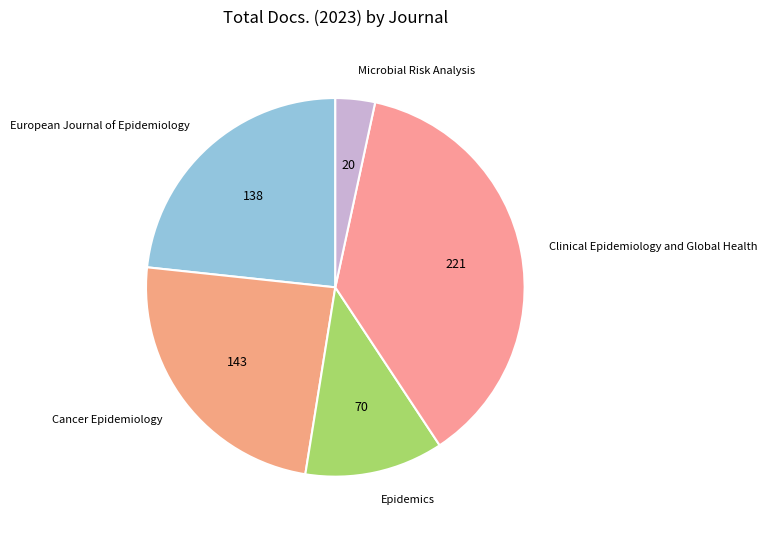

Is it true that European Journal of Epidemiology is 11% of the pie?

False